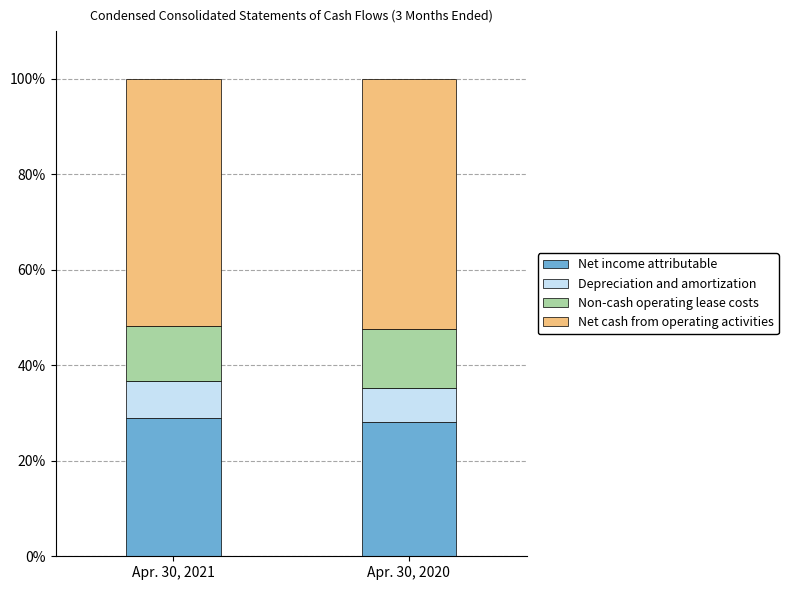

What is the minimum value for Net income attributable?

28.1